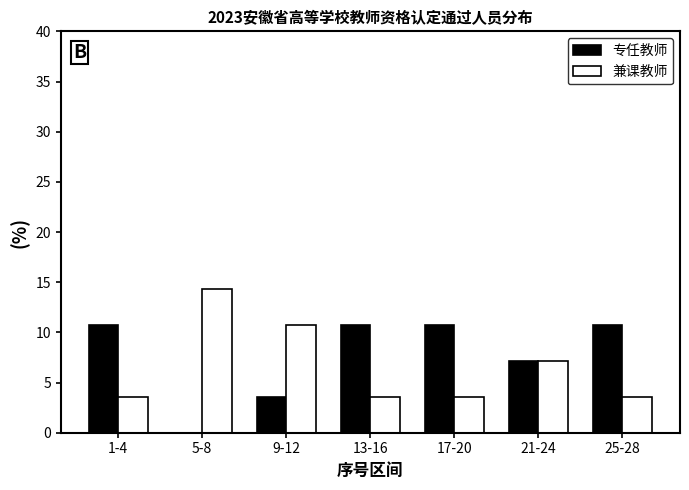

At which category does the chart reach its peak across all series?

5-8